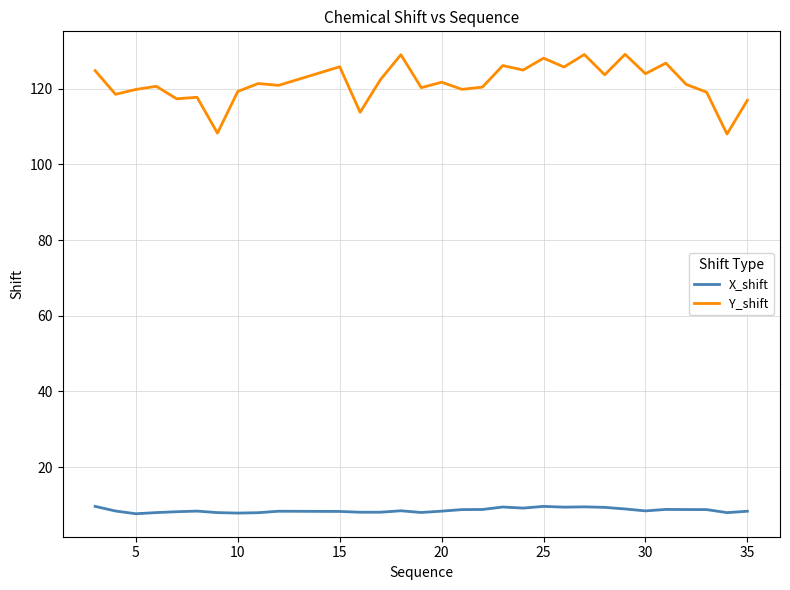

In Y_shift, how many points are higher than both neighbors (excluding endpoints)?

11